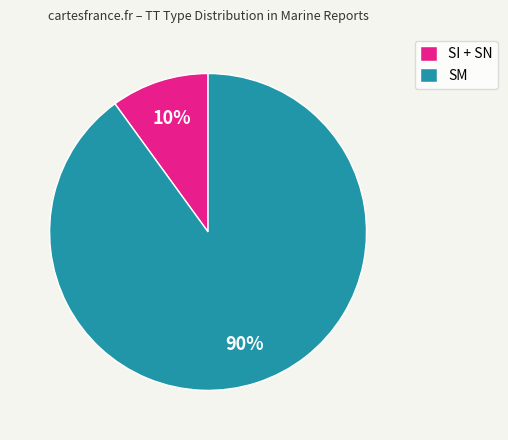

Does any single category account for the majority?

Yes